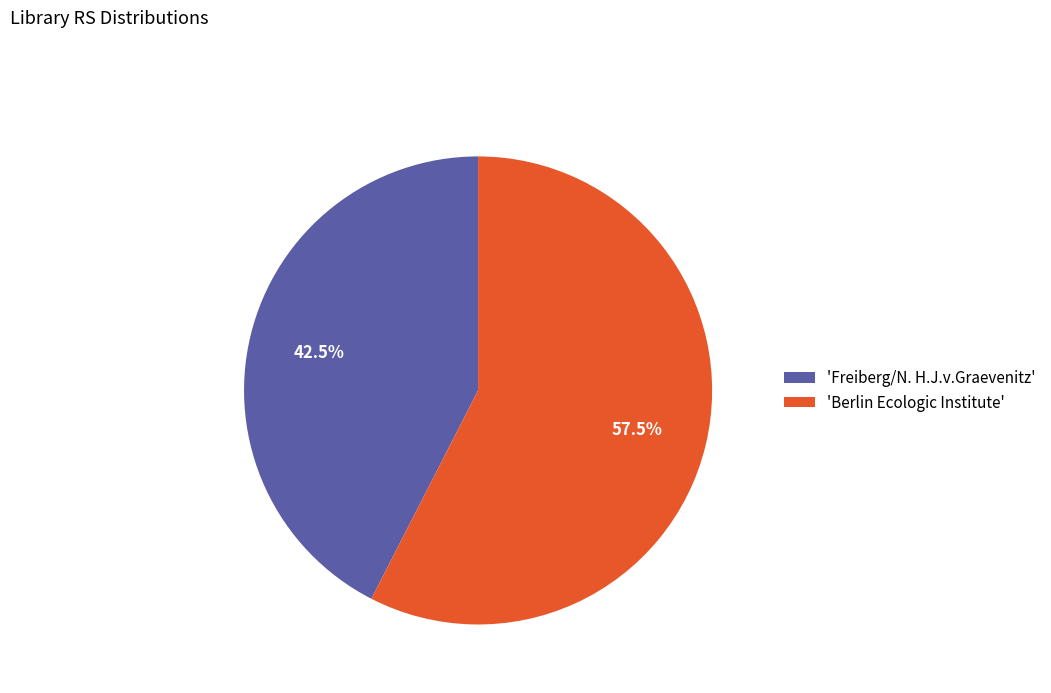

Rank the categories by value from lowest to highest.

'Freiberg/N. H.J.v.Graevenitz', 'Berlin Ecologic Institute'